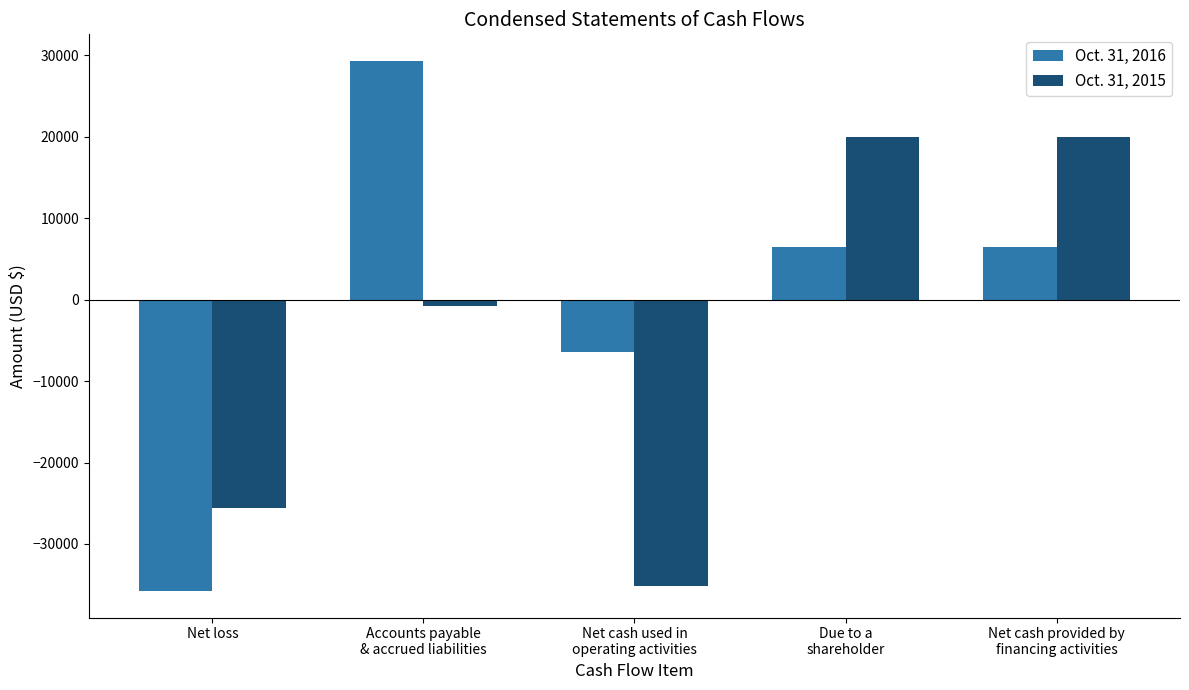

What are all the series names shown in the legend?

Oct. 31, 2016, Oct. 31, 2015